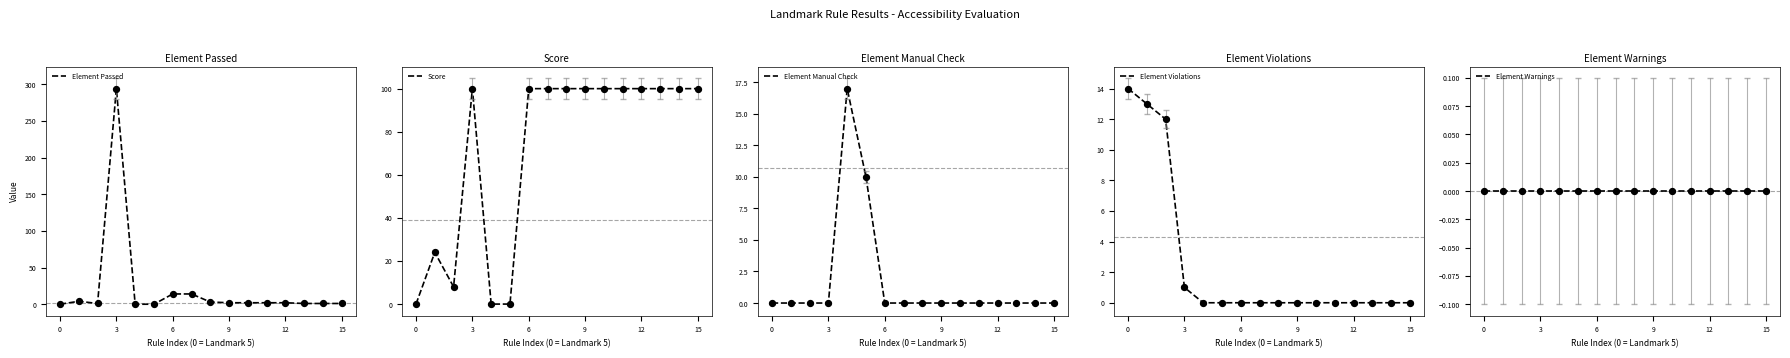

The value of Score at 6 is 166. True or false?

False